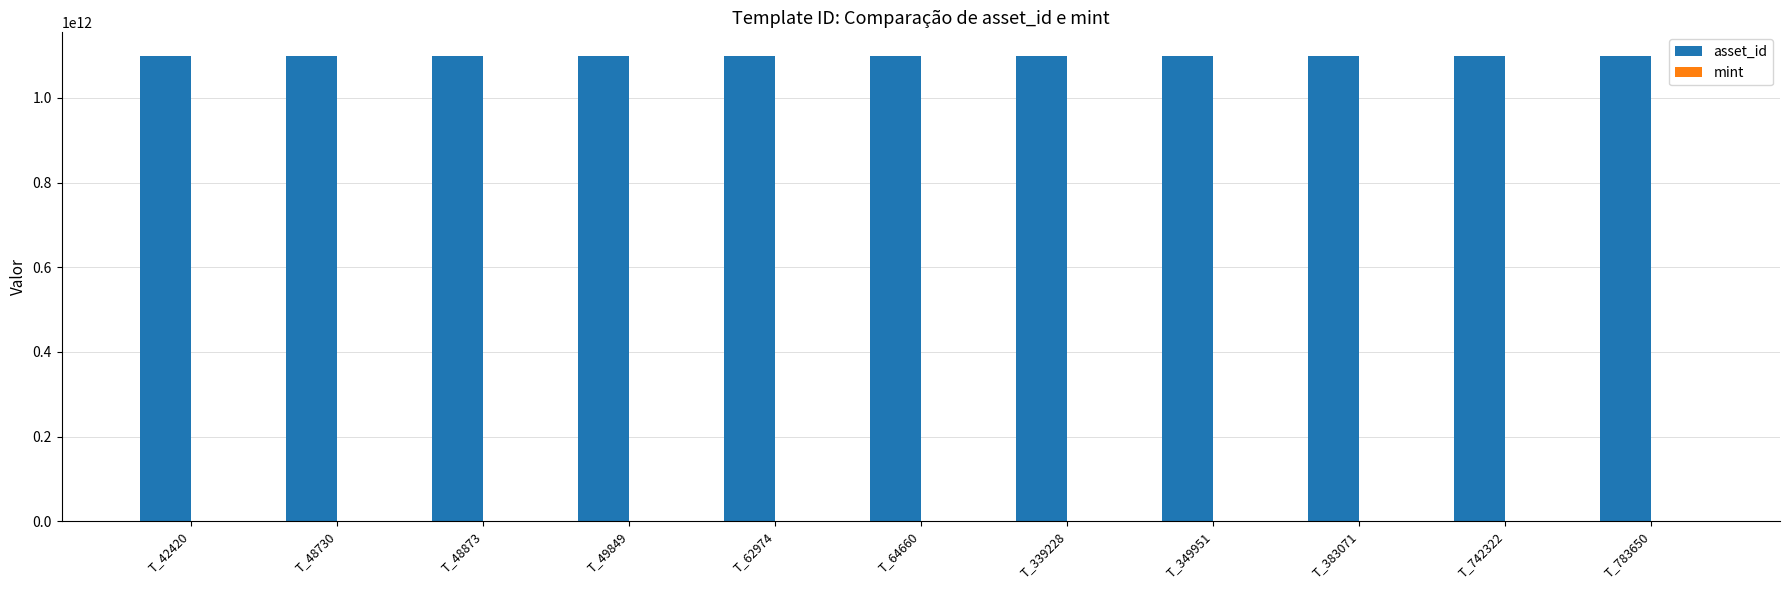

Which series has the largest total across all categories?

asset_id